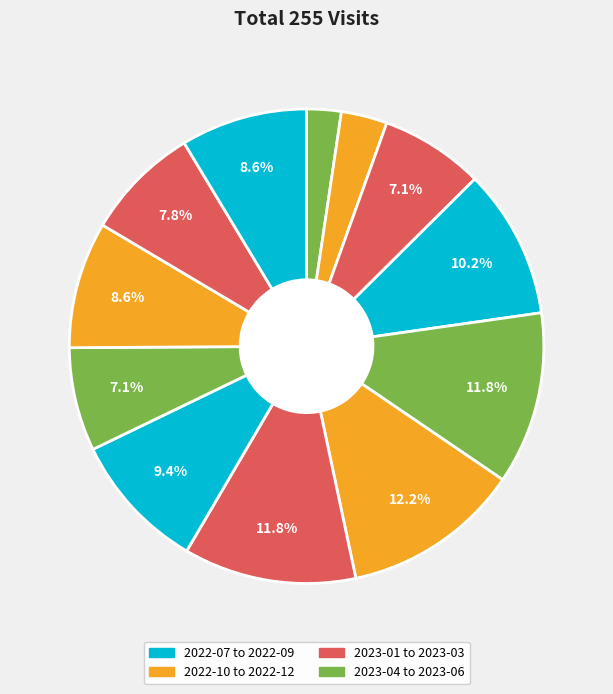

Count the number of slices in the pie.

12